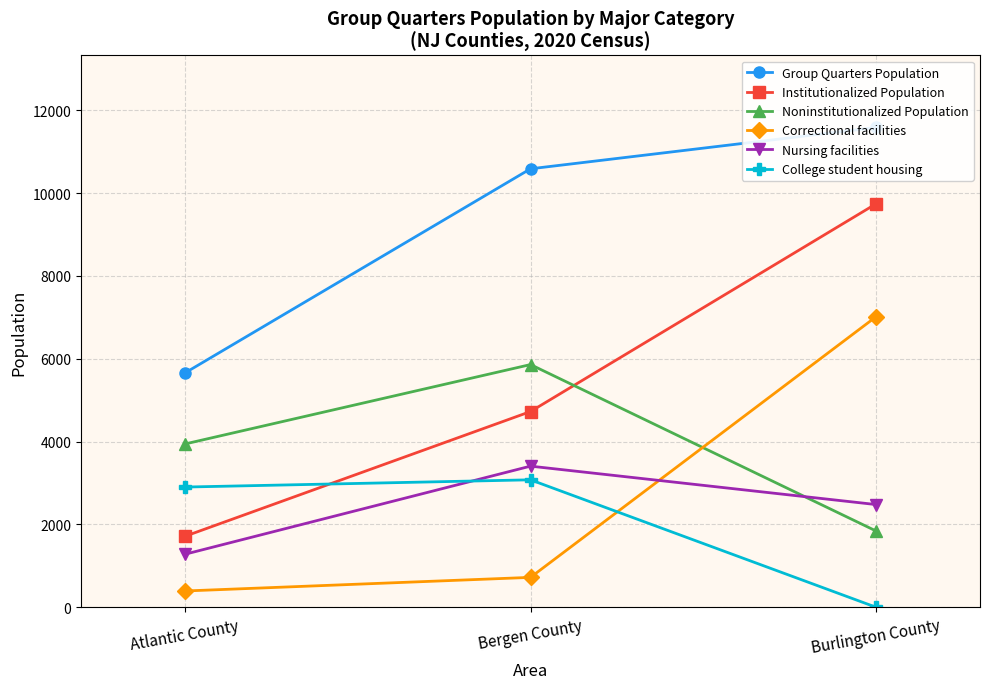

Which series has the largest total across all categories?

Group Quarters Population